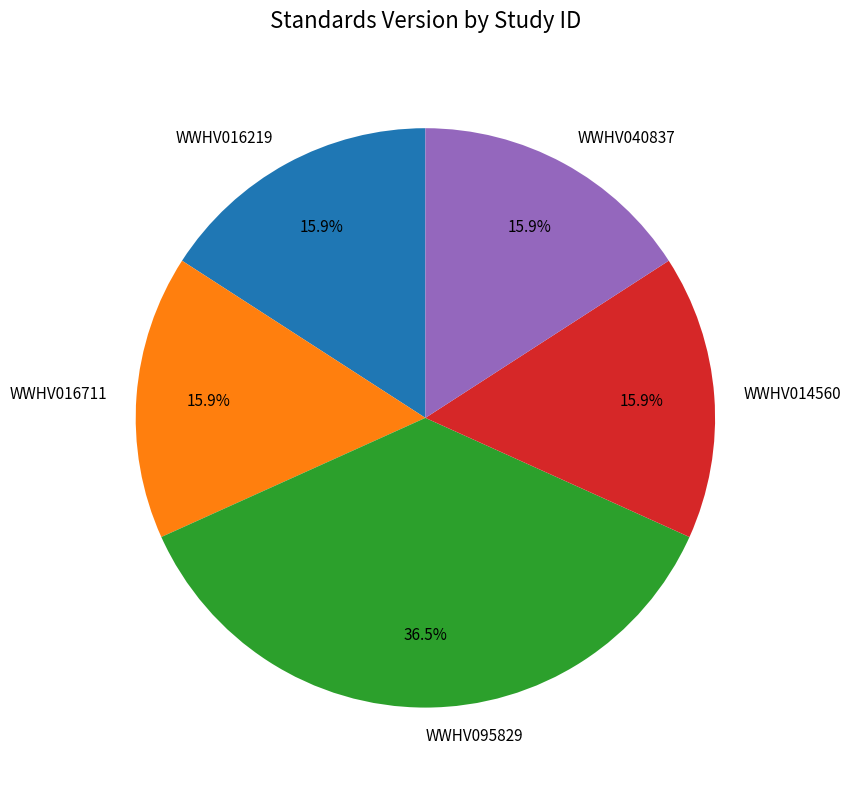

Which category has the biggest portion of the pie?

WWHV095829